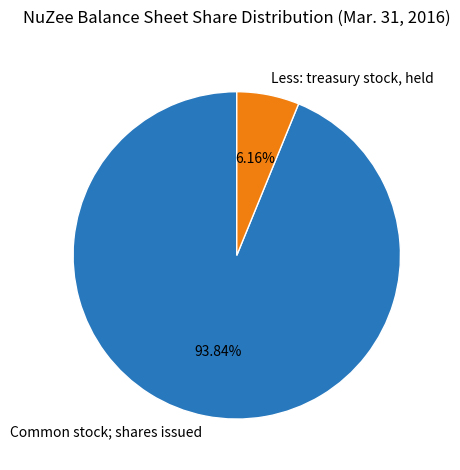

To the nearest percent, what portion does Common stock; shares issued represent?

94%